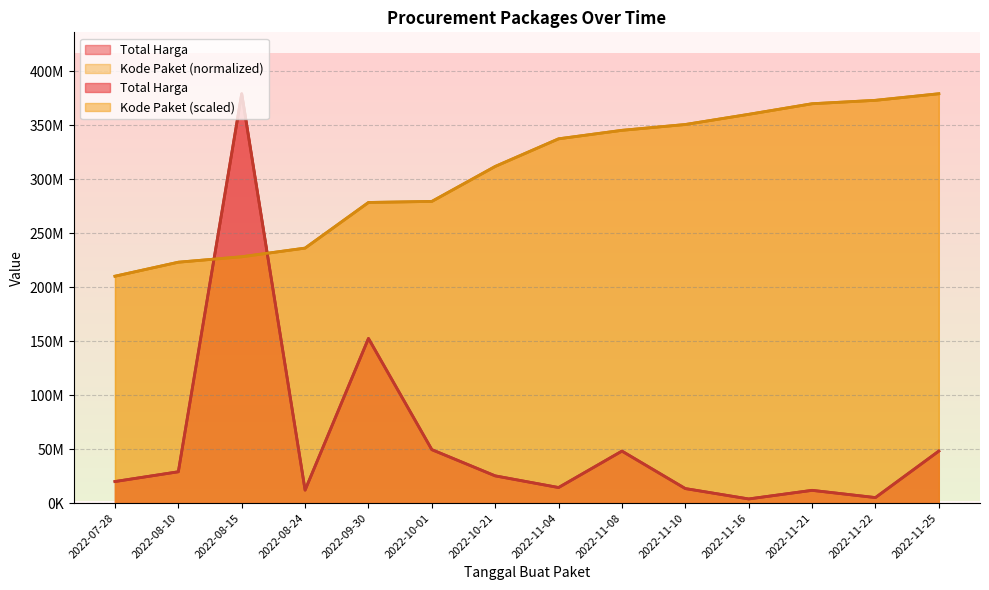

What are all the series names shown in the legend?

Total Harga, Kode Paket